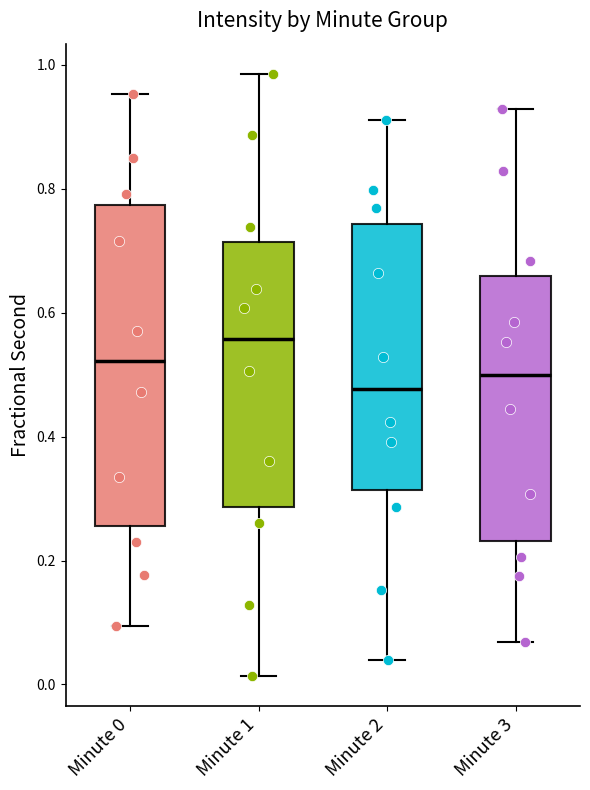

Which box's median line is the highest?

Minute 1